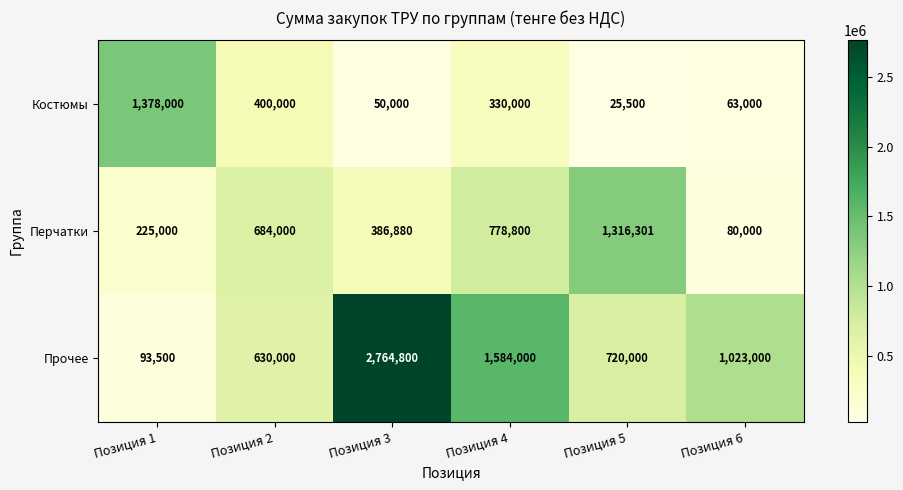

Where does the Костюмы series first go above 330000?

Позиция 1